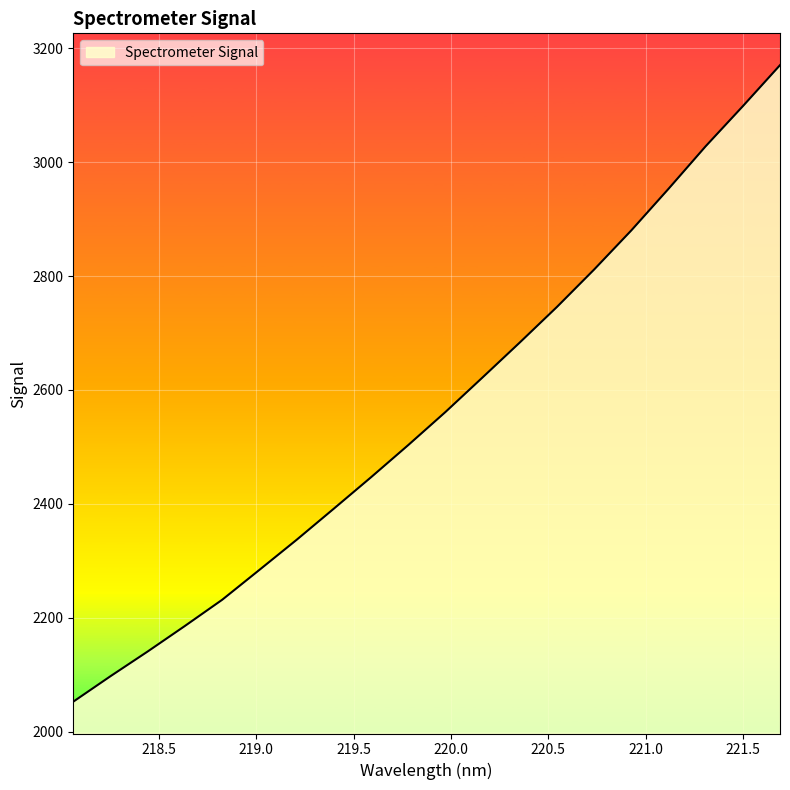

What is the greatest value displayed?

3170.3